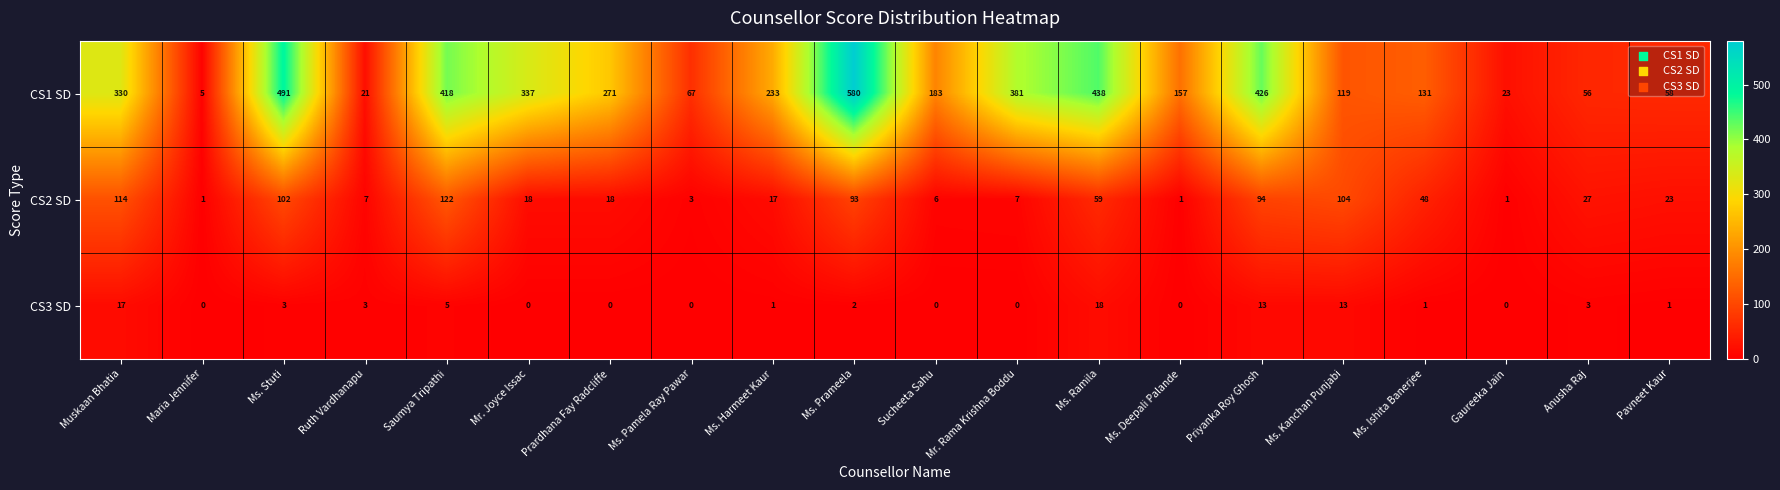

The CS3 SD series shows 1 at Pavneet Kaur. True or false?

True